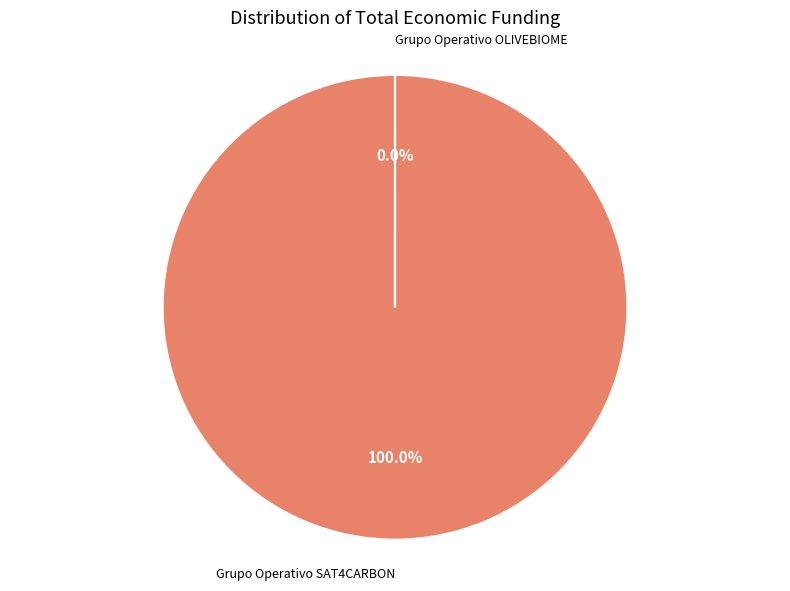

How many segments does this pie chart have?

2